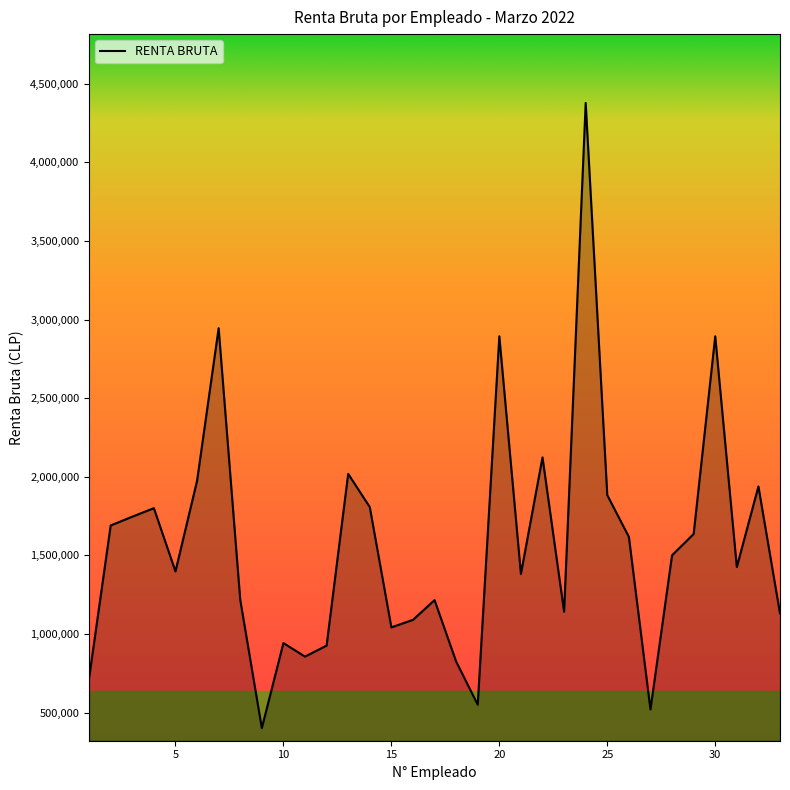

What is the difference between the maximum and minimum values?

3977557